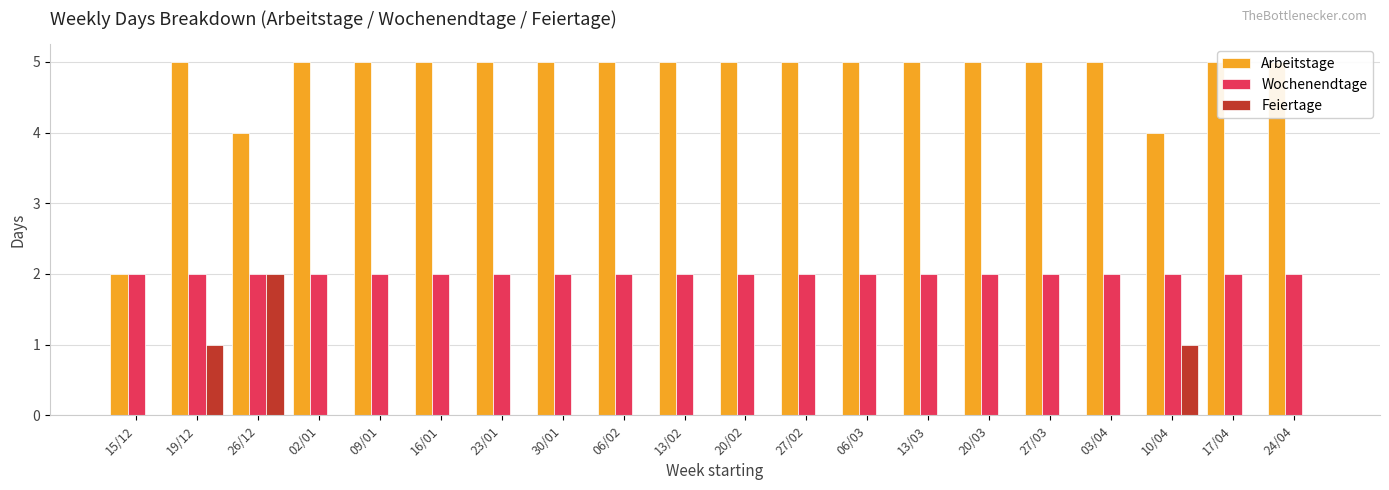

How many bars are there in each group?

3